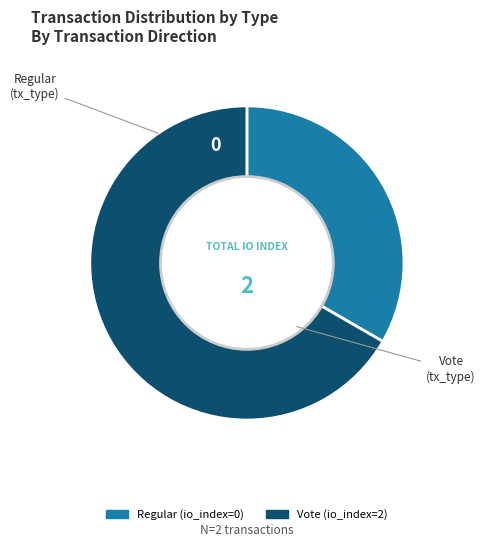

Do Vote and Regular together represent more than half of the pie?

Yes